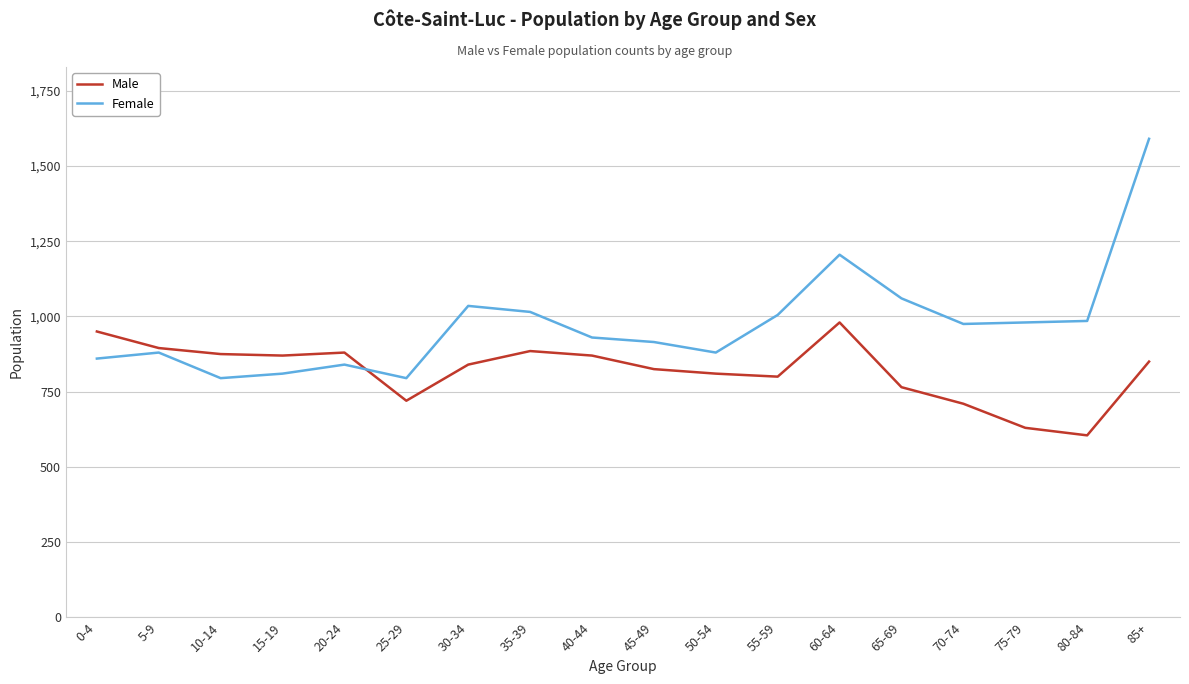

Does the chart display data point markers on the line(s)?

No